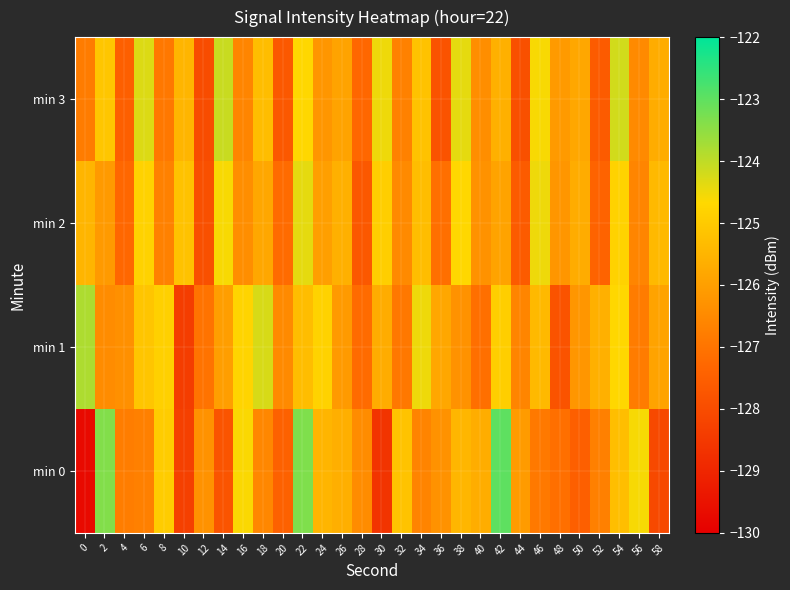

How many series are shown in this chart?

4